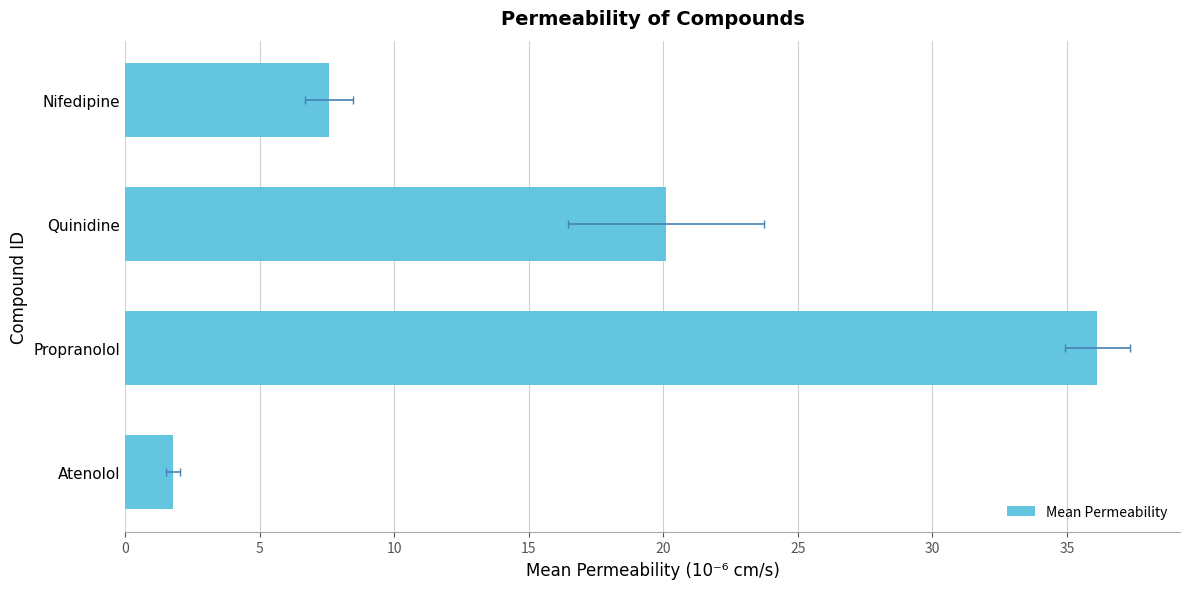

What is the value of the 2nd bar from the left?

36.1